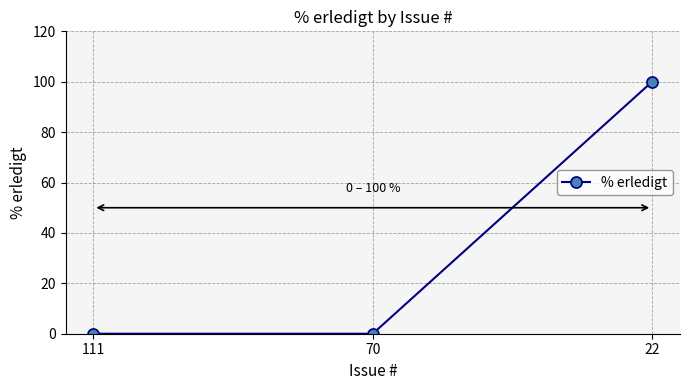

Which label corresponds to the largest value in the chart?

22